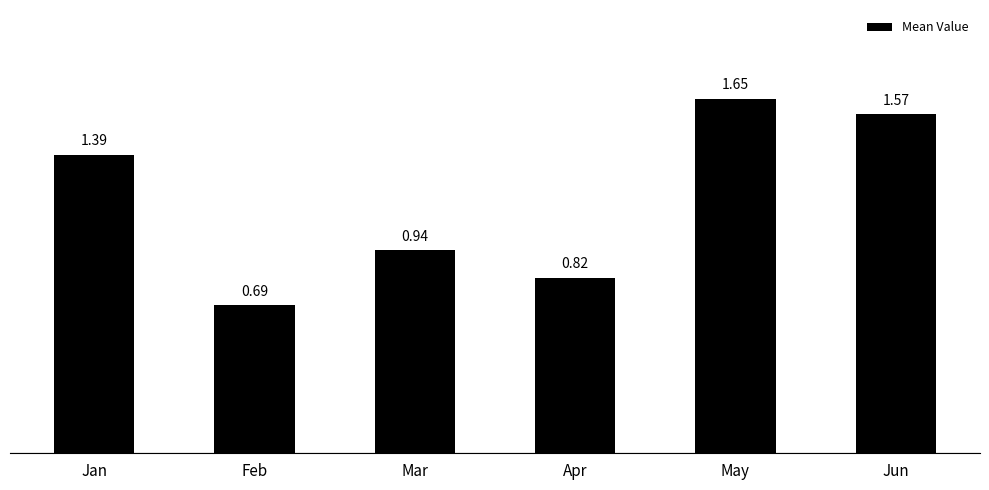

What is the average value?

1.2